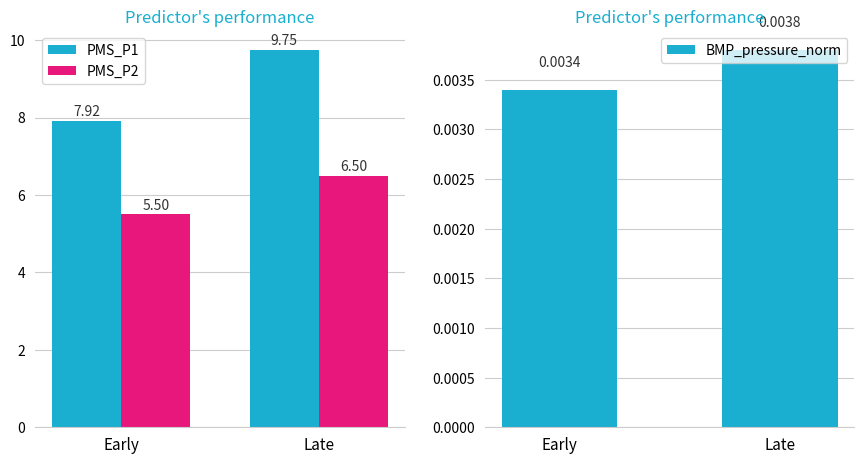

At how many categories does at least one series exceed 3?

2